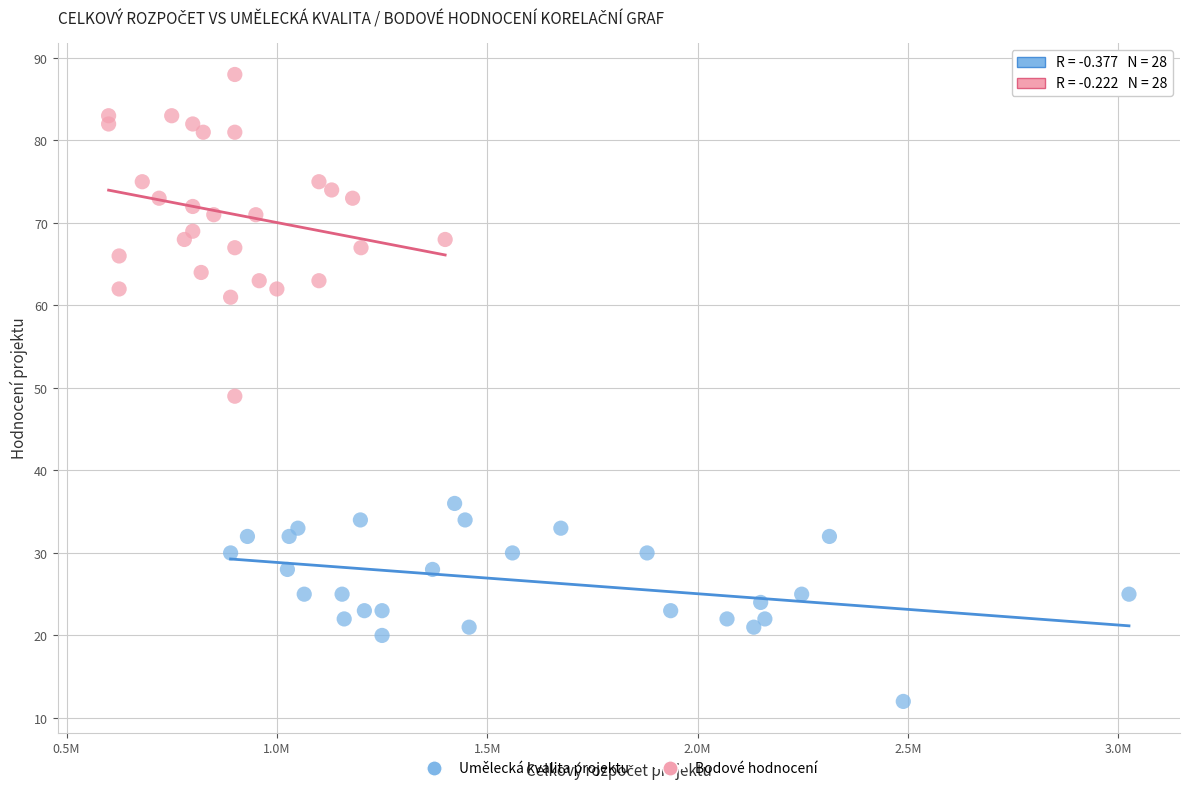

Which series contains the highest Y value?

Bodové hodnocení